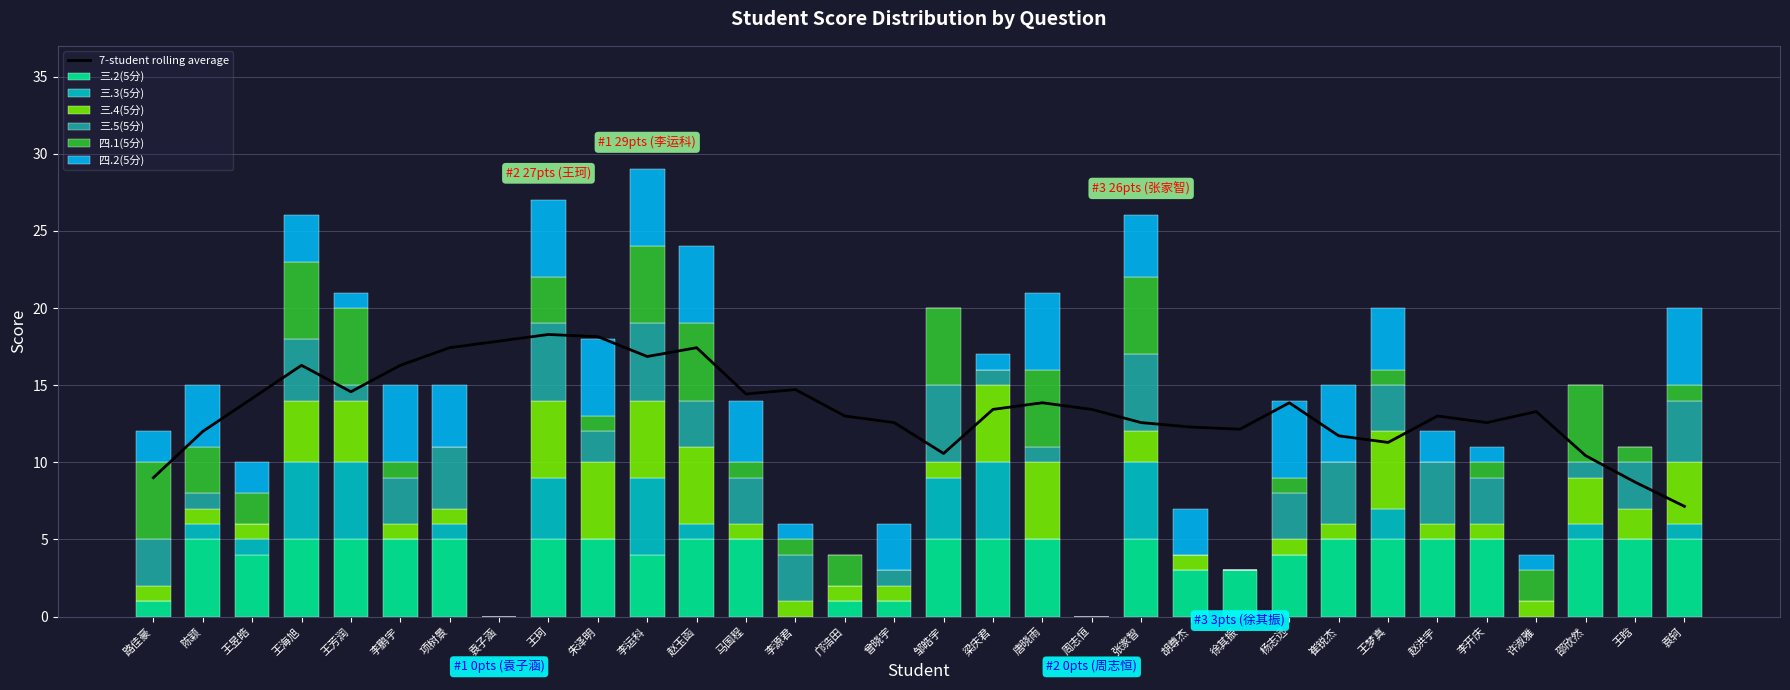

Is the value of 四.1(5分) at 王晗 greater than the value of 三.5(5分) at 邹皓宇?

No